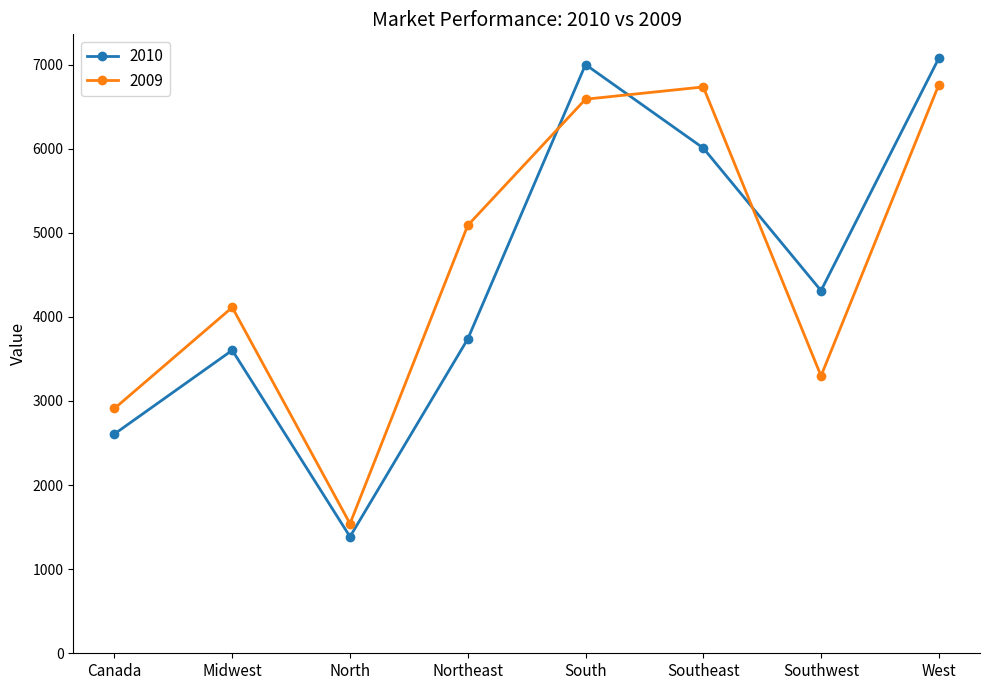

What is the sum of all 2009 values?

37032